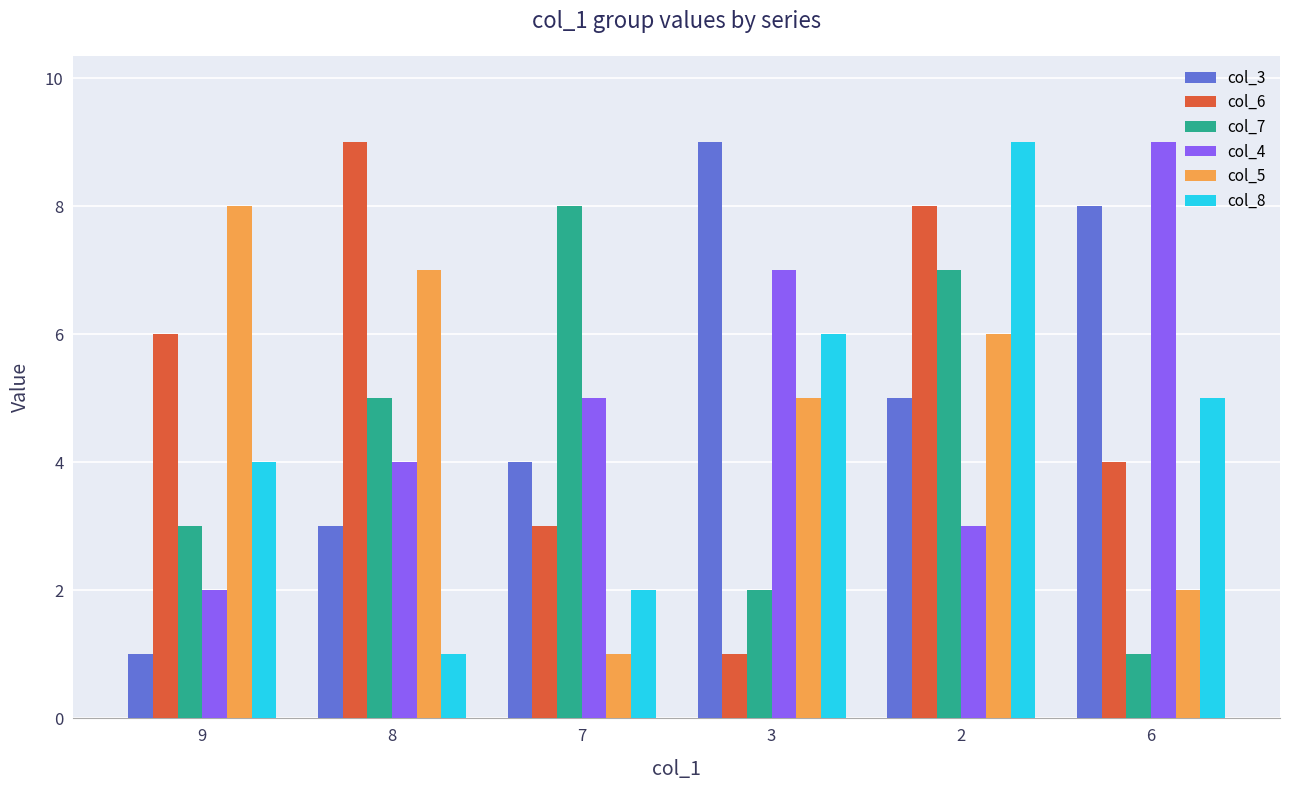

What is the value of the col_5 bar at the 3rd from the left?

1